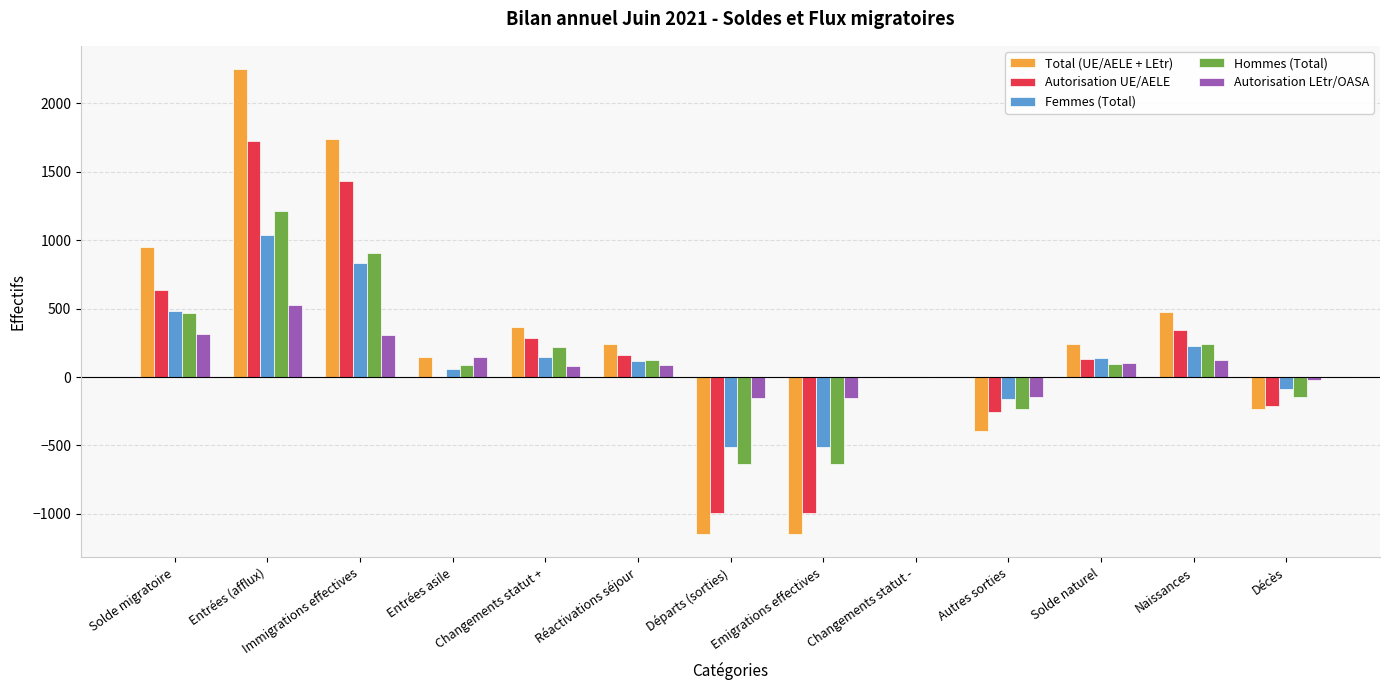

Which series has the largest total across all categories?

Total (UE/AELE + LEtr)